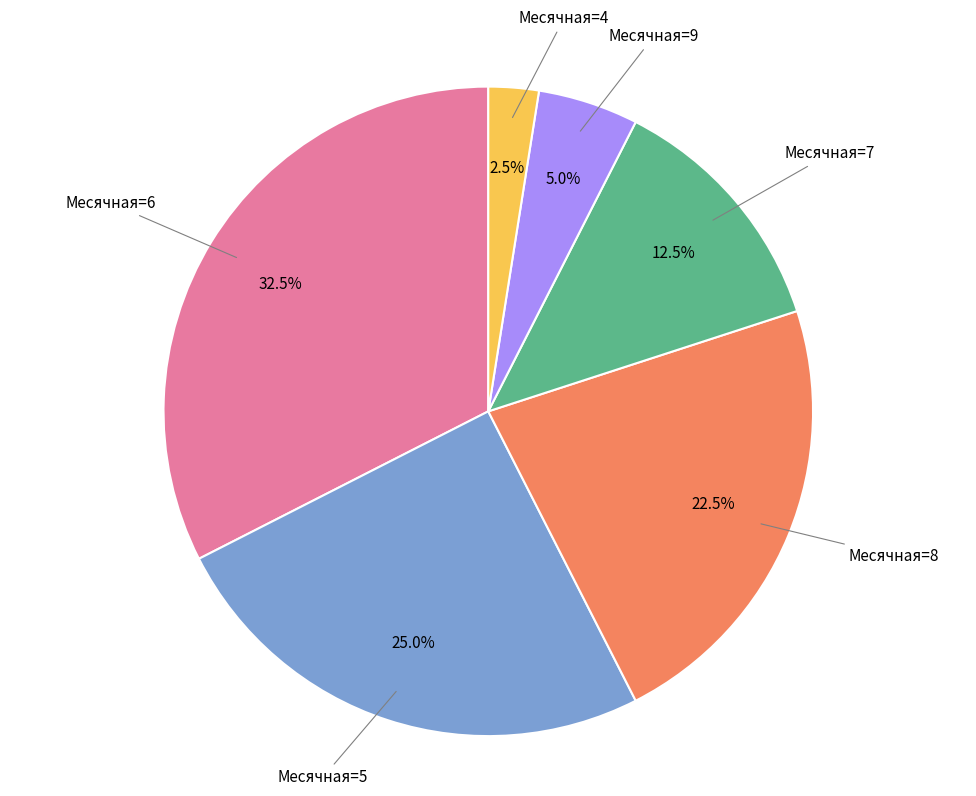

Does any single category account for the majority?

No